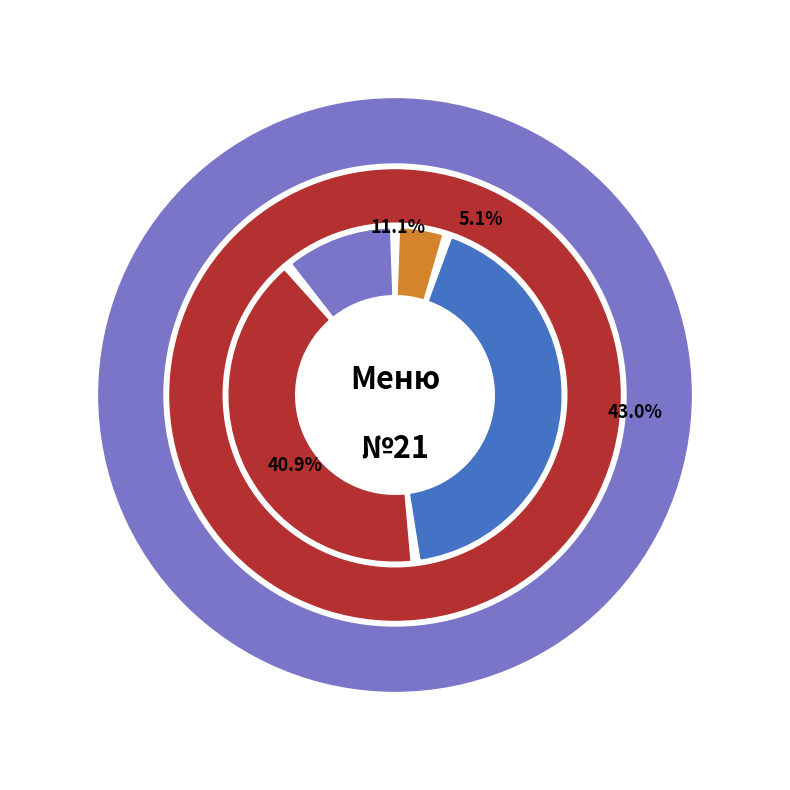

True or false: Завтрак accounts for 11% of the total.

True